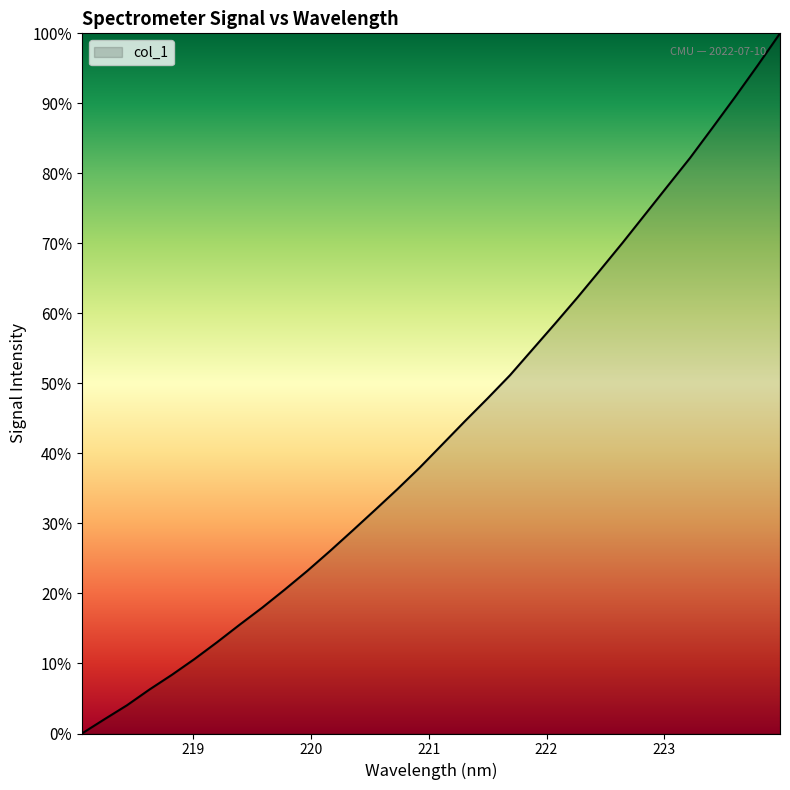

What is the difference between the maximum and minimum values?

100.0